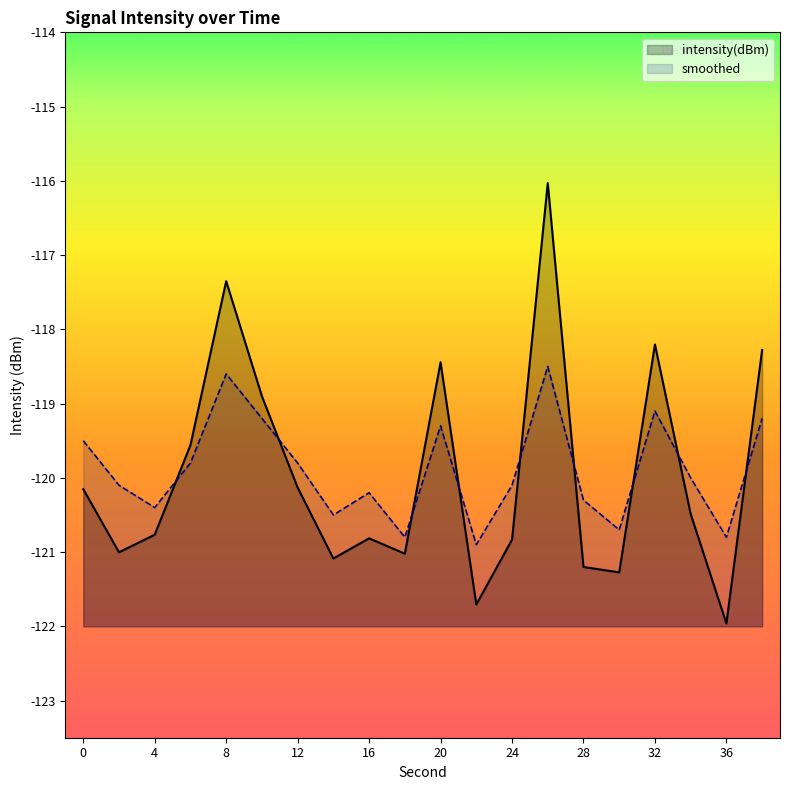

What is the difference between the maximum and minimum values in the smoothed series?

2.4